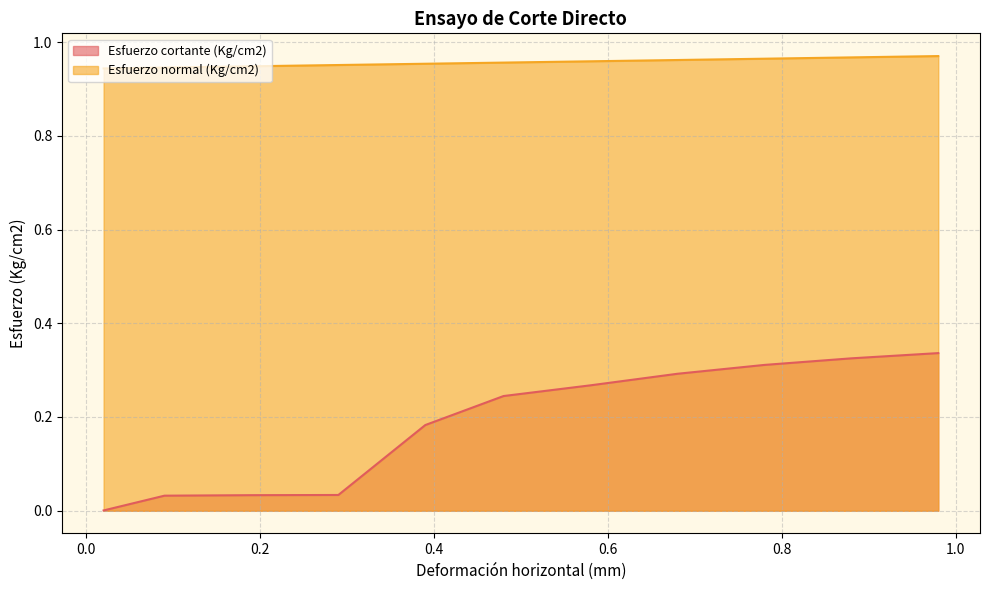

True or false: Esfuerzo normal (Kg/cm2) and Esfuerzo cortante (Kg/cm2) cross at least once.

False